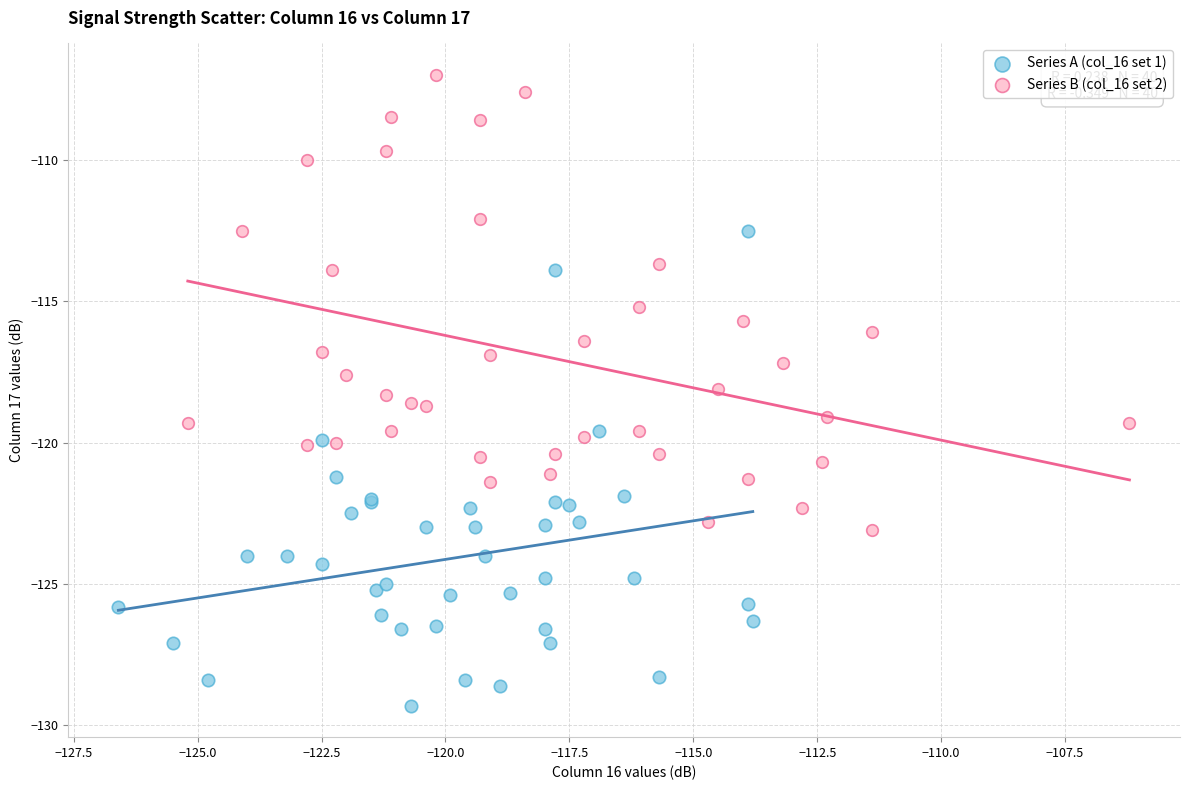

Which series contains the lowest Y value?

Series A (col_16 set 1)